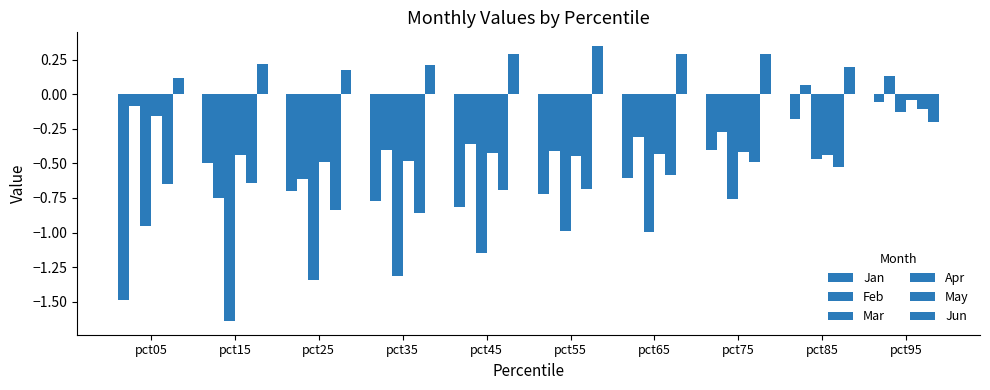

Rank the series at pct25 from lowest to highest value.

Mar, May, Jan, Feb, Apr, Jun